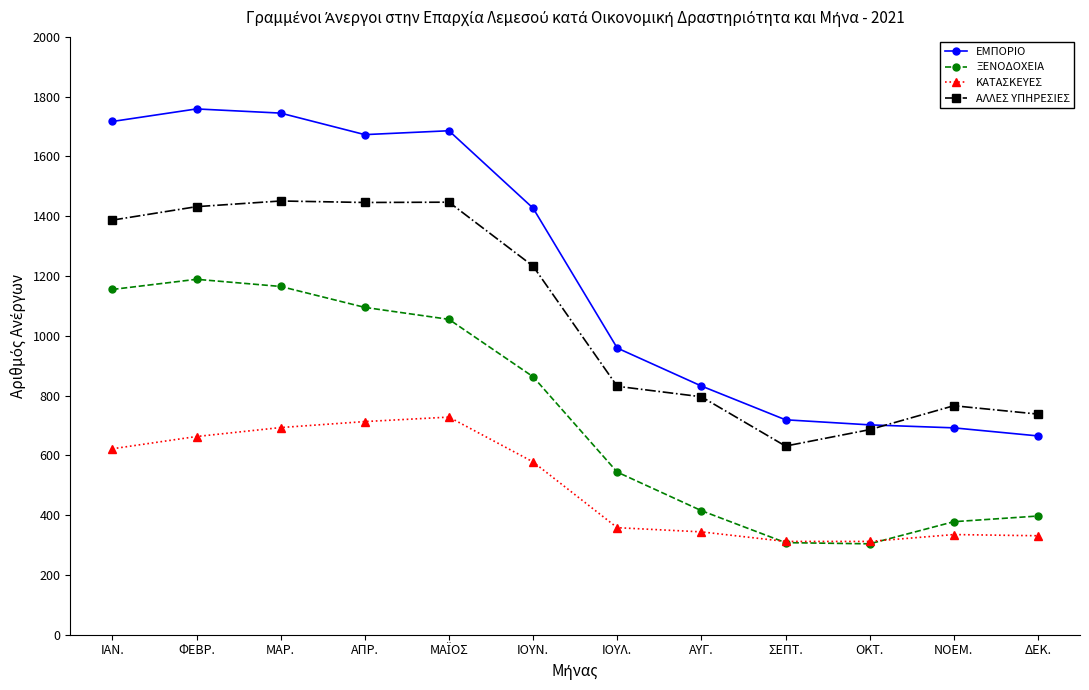

True or false: ΑΛΛΕΣ ΥΠΗΡΕΣΙΕΣ and ΚΑΤΑΣΚΕΥΕΣ intersect in this chart.

False